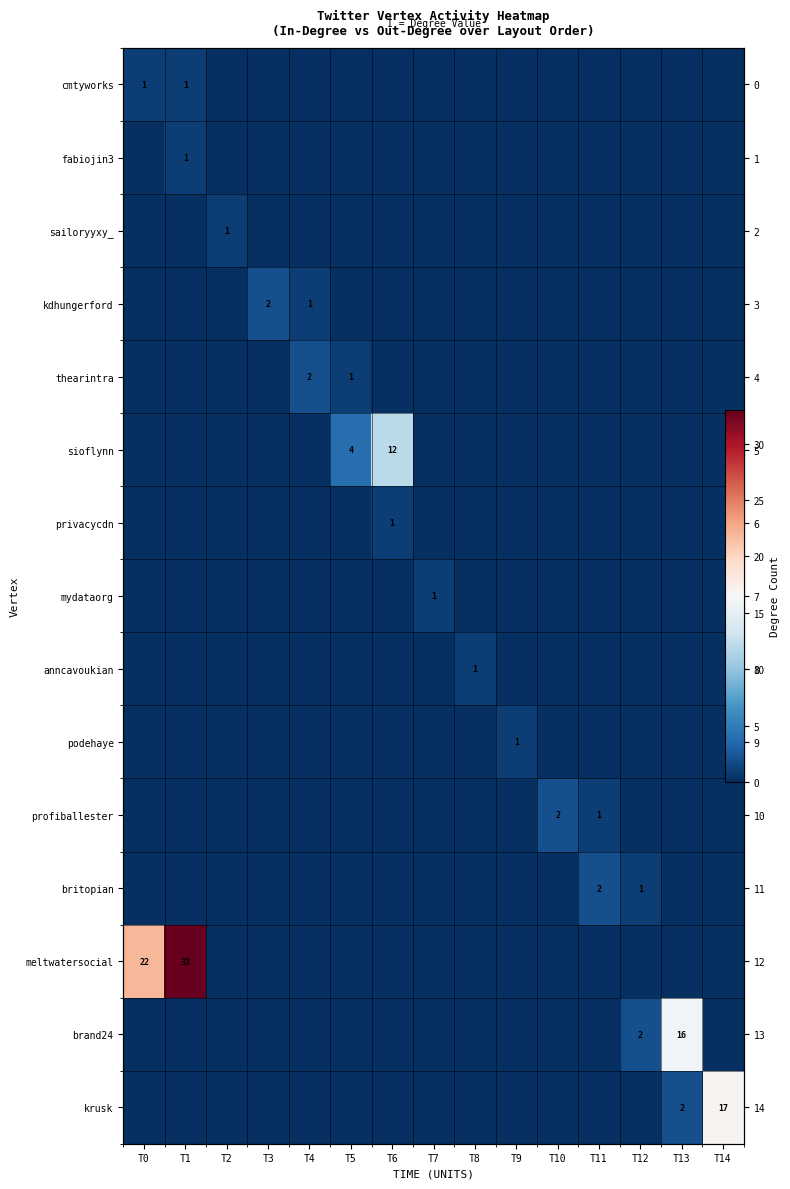

The cmtyworks series shows 0 at T3. True or false?

True